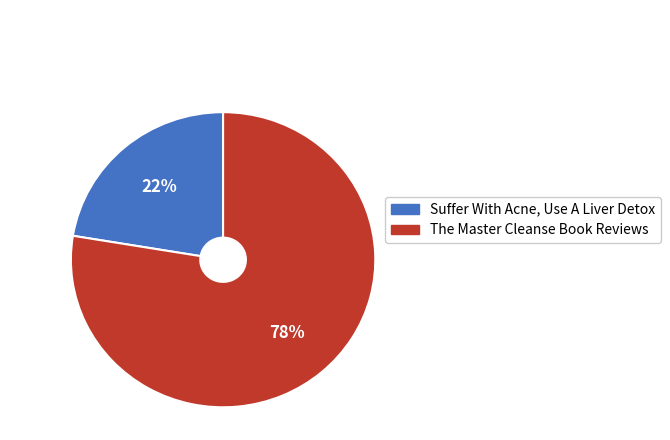

Which slice is the smallest?

Suffer With Acne, Use A Liver Detox